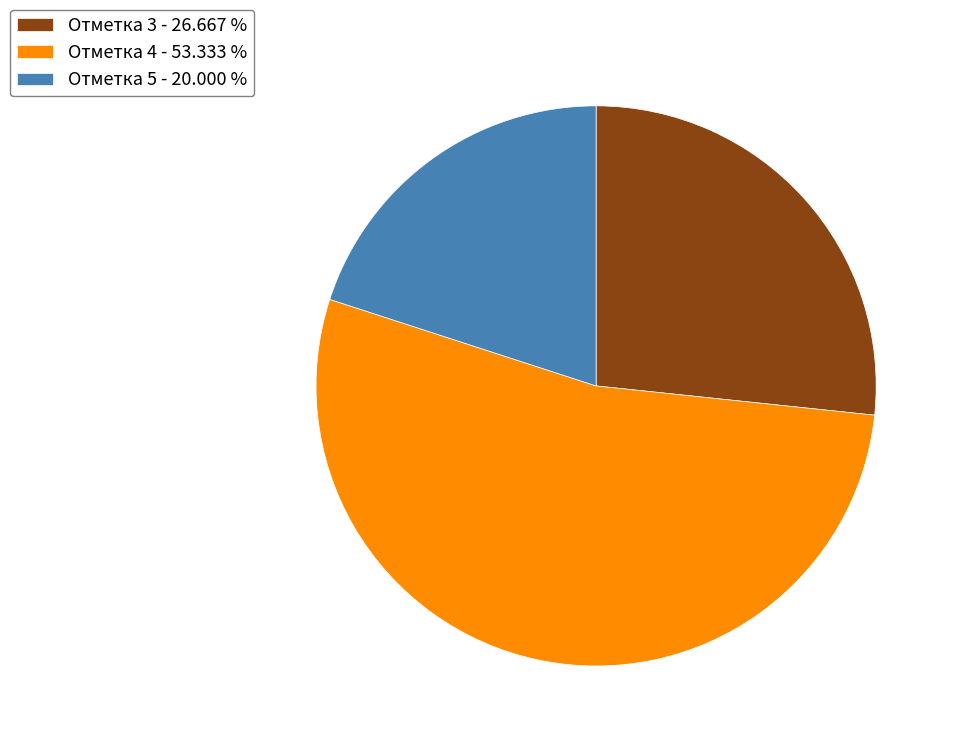

Does Отметка 4 represent more than half of the total?

Yes